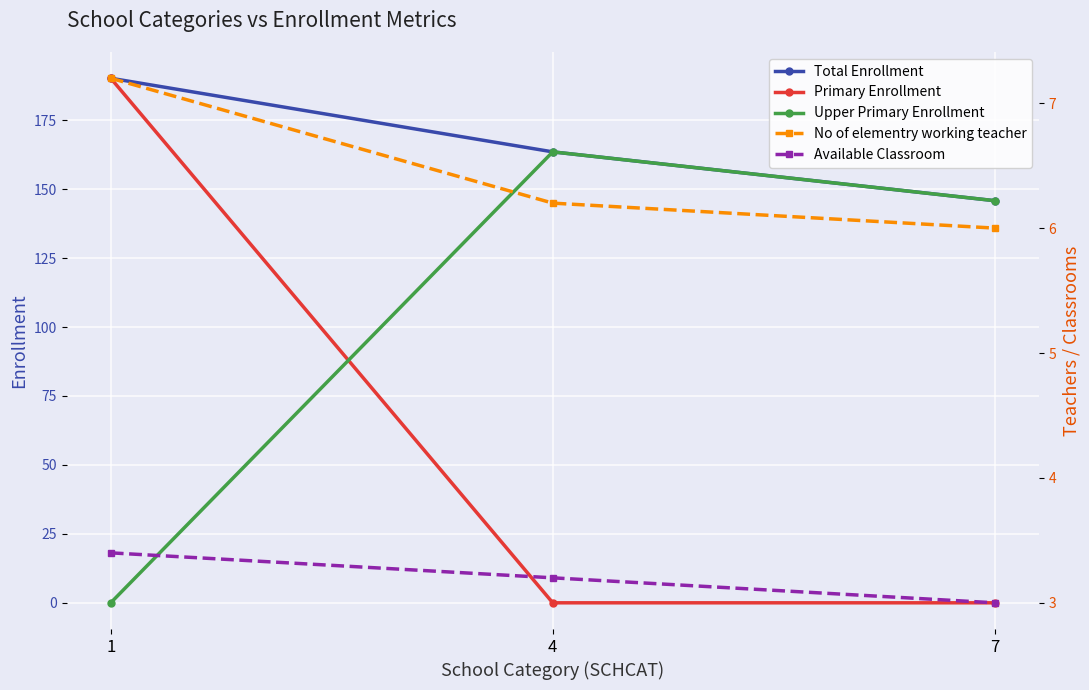

What is the lowest value of the Total Enrollment series?

145.8